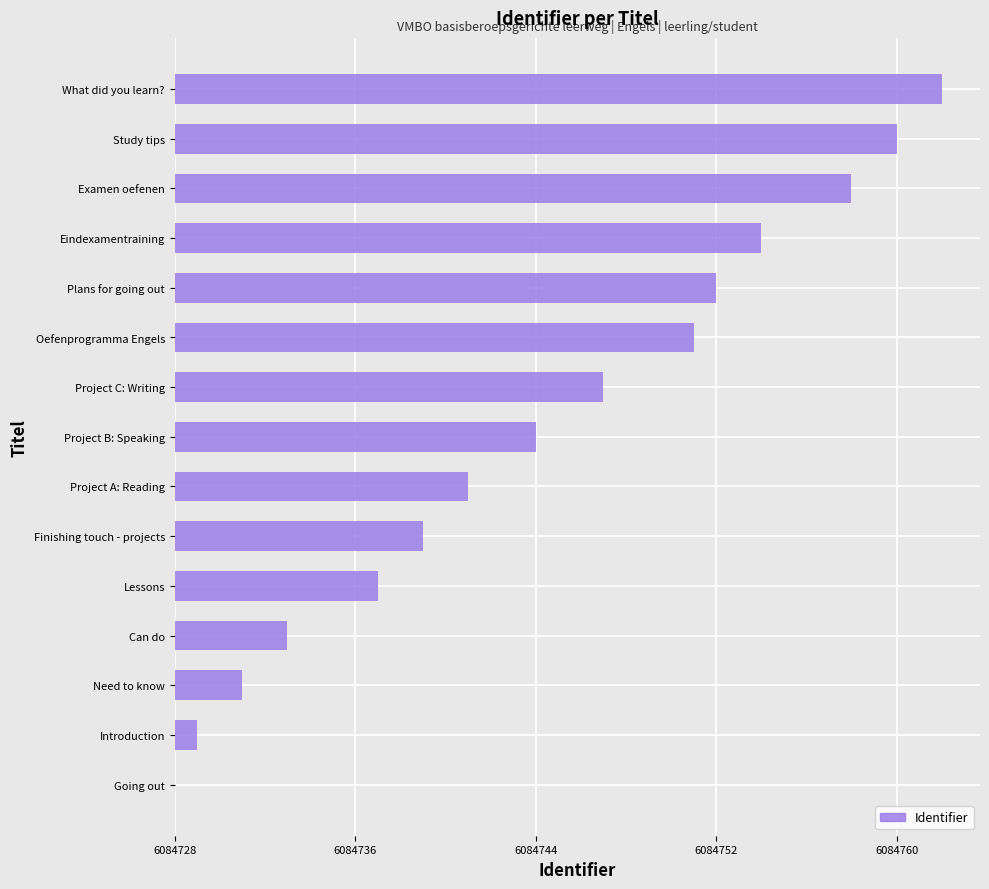

Are the bars horizontal?

Yes